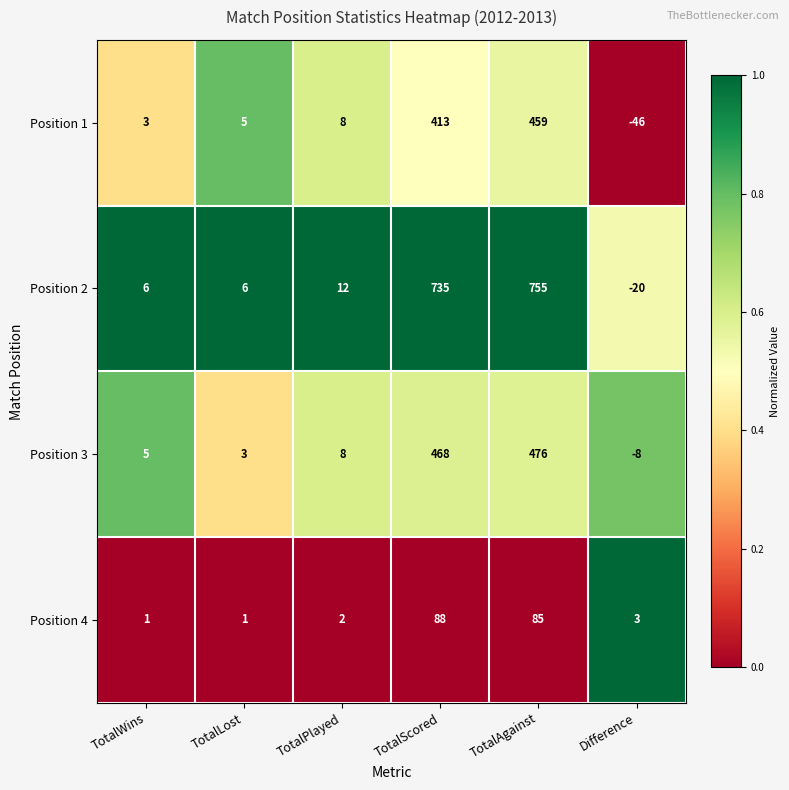

The value of Position 3 at Difference is -5. True or false?

False